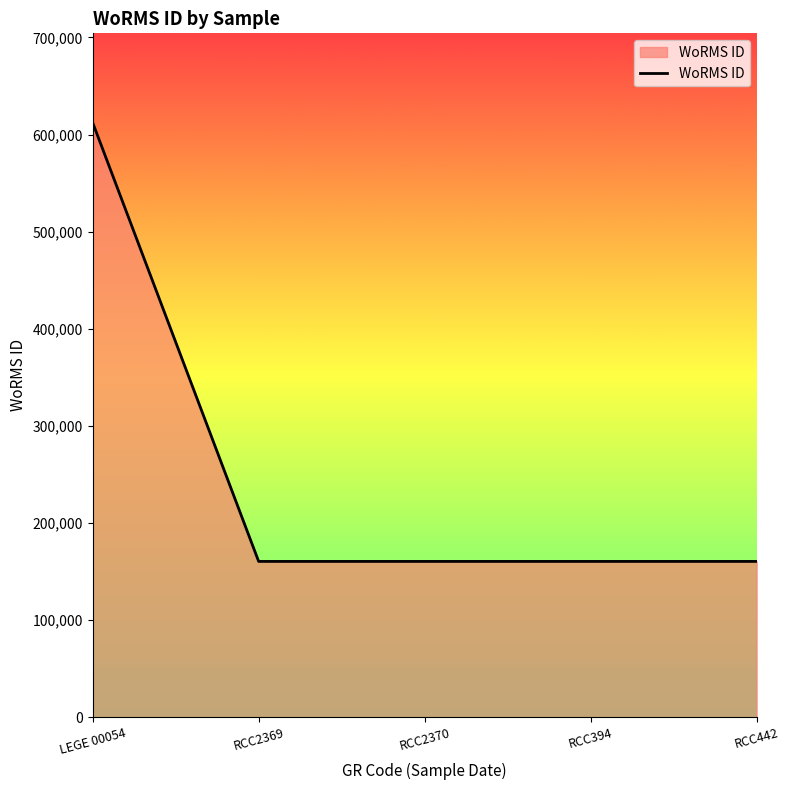

True or false: there are more than 2 points higher than both neighbors.

False